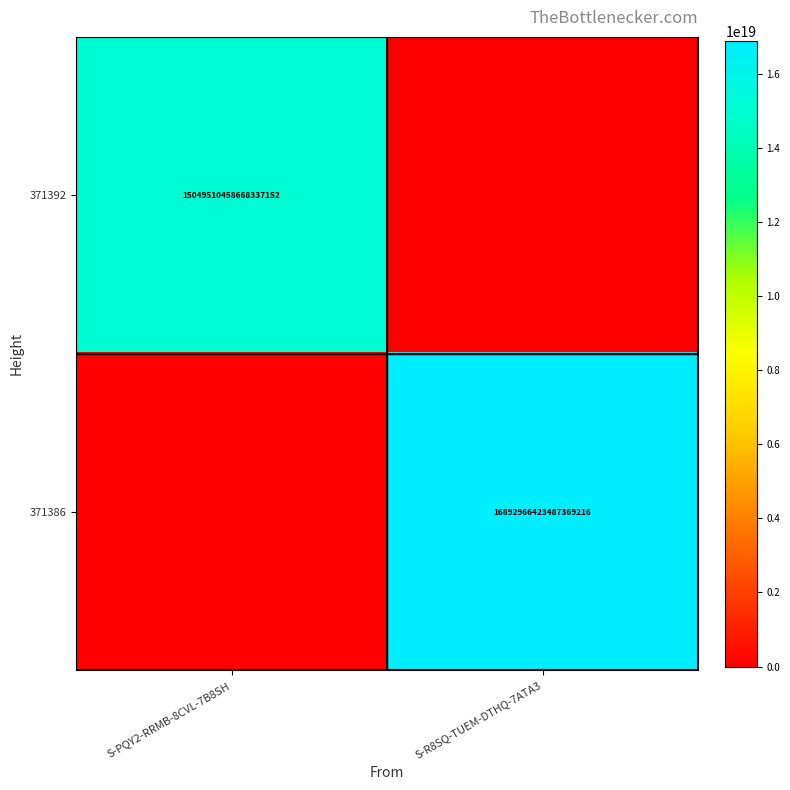

Is it true that 371386 equals 27480709602140172288 at S-R8SQ-TUEM-DTHQ-7ATA3?

False